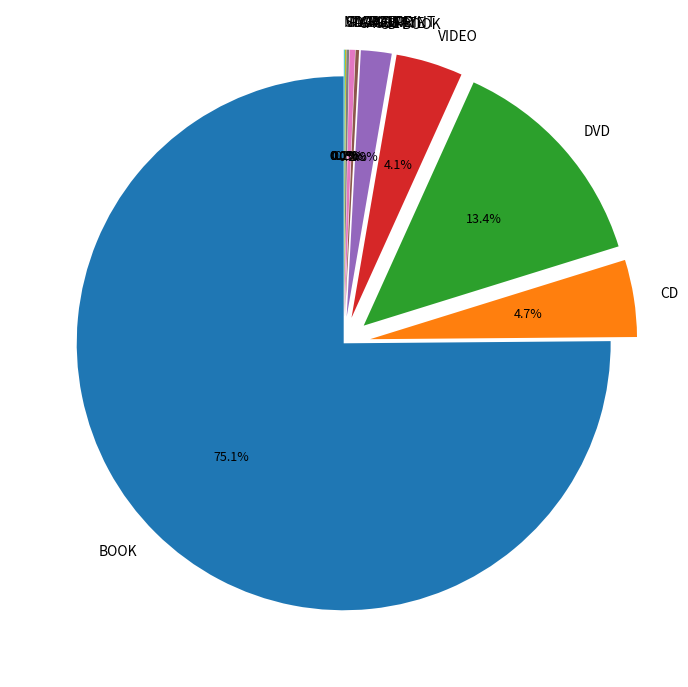

Which category accounts for the majority?

BOOK